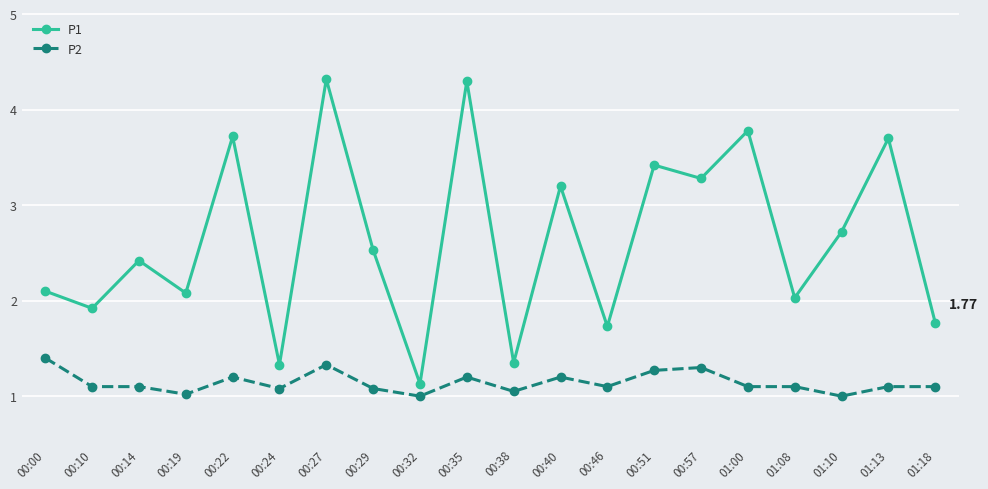

True or false: P1 has a value of 0.6 at 00:38.

False